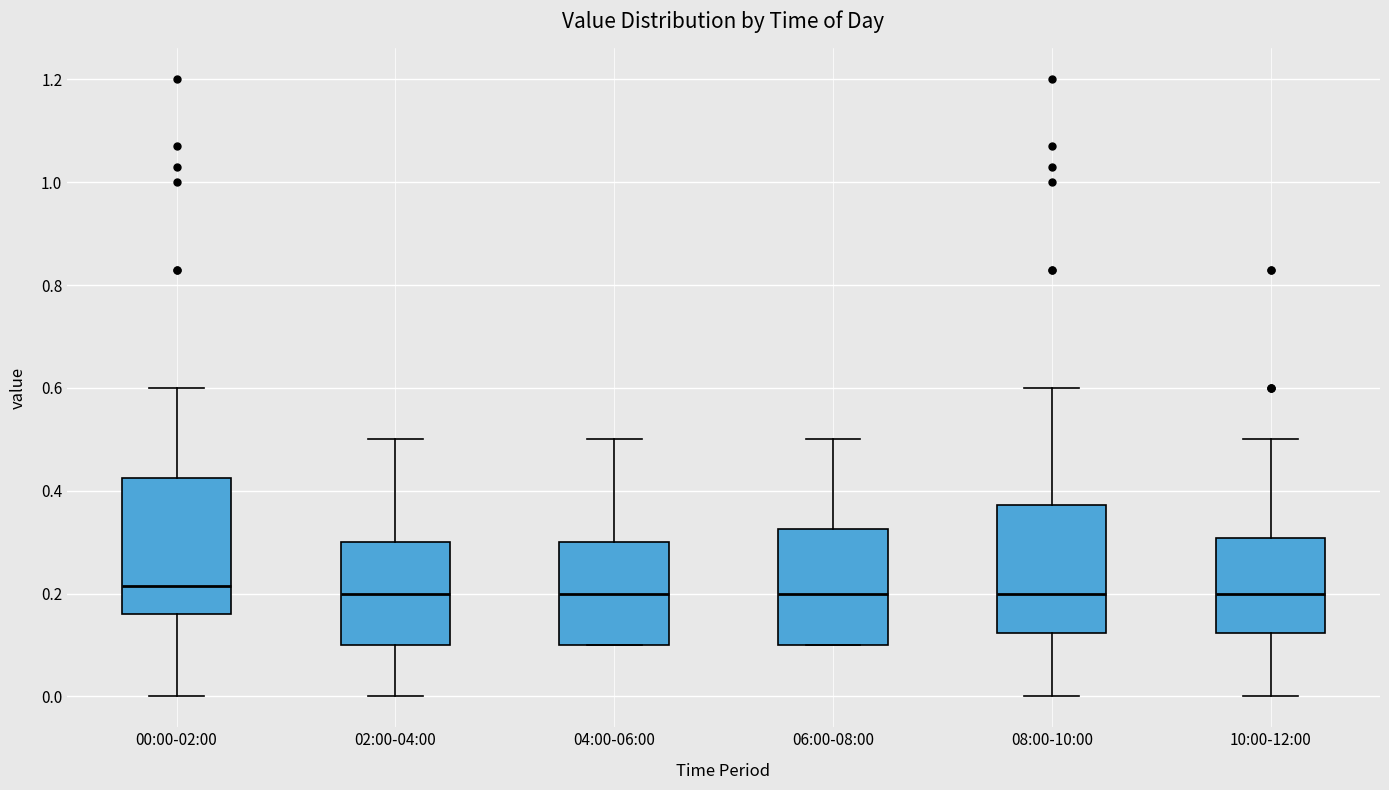

Reading left to right, read every box against the y-axis: the position of its median line, the range the box covers, and the ends of its whiskers. The values are not printed on the chart, so give them approximately, as read against the axis.

00:00-02:00: median 0.22, box 0.16 to 0.42, whiskers 0.00 to 0.60
02:00-04:00: median 0.20, box 0.10 to 0.30, whiskers 0.00 to 0.50
04:00-06:00: median 0.20, box 0.10 to 0.30, whiskers 0.10 to 0.50
06:00-08:00: median 0.20, box 0.10 to 0.32, whiskers 0.10 to 0.50
08:00-10:00: median 0.20, box 0.12 to 0.38, whiskers 0.00 to 0.60
10:00-12:00: median 0.20, box 0.12 to 0.30, whiskers 0.00 to 0.50